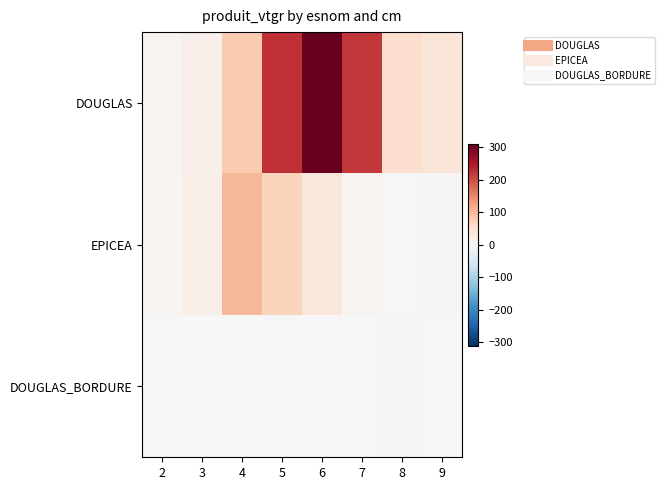

List the series in order of their peak value, highest first.

DOUGLAS, EPICEA, DOUGLAS_BORDURE